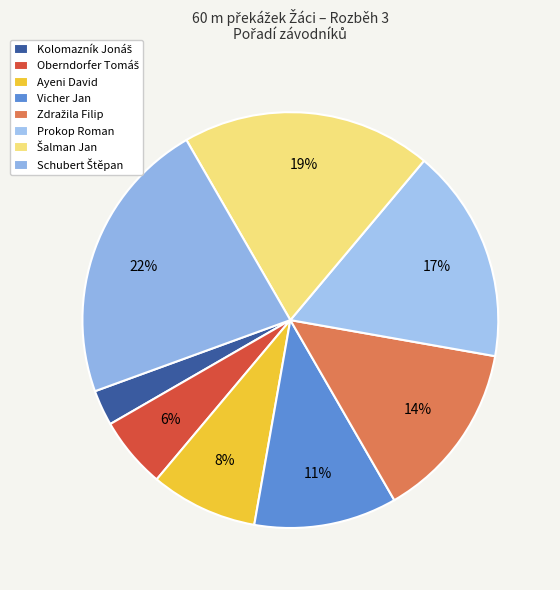

Which slice is the smallest?

Kolomazník Jonáš